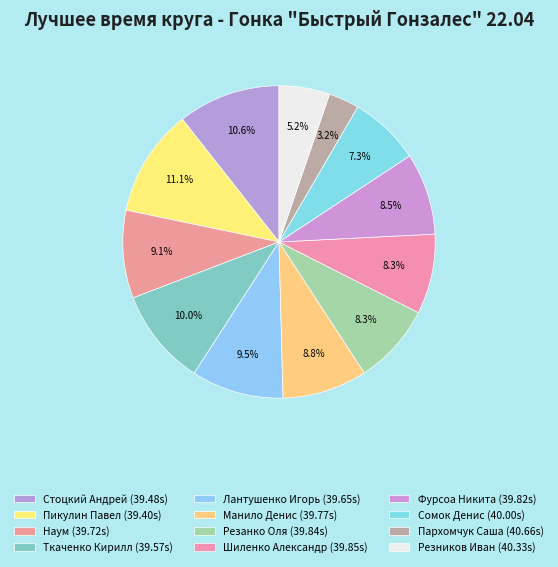

What is the change in value from Лантушенко Игорь to Манило Денис?

+0.1